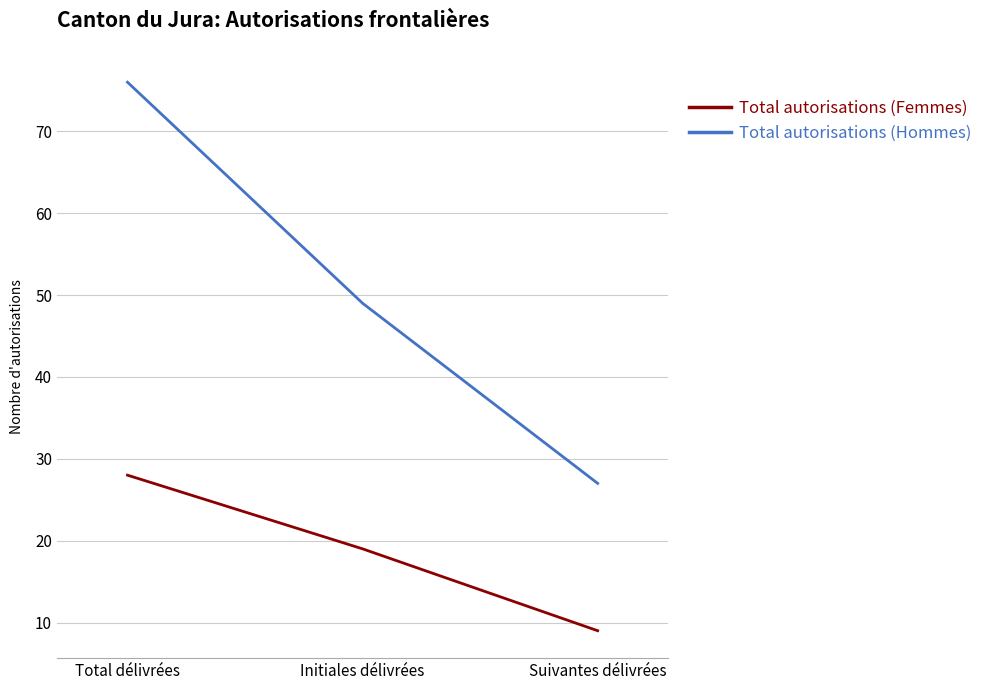

What position from the right is Total délivrées?

3